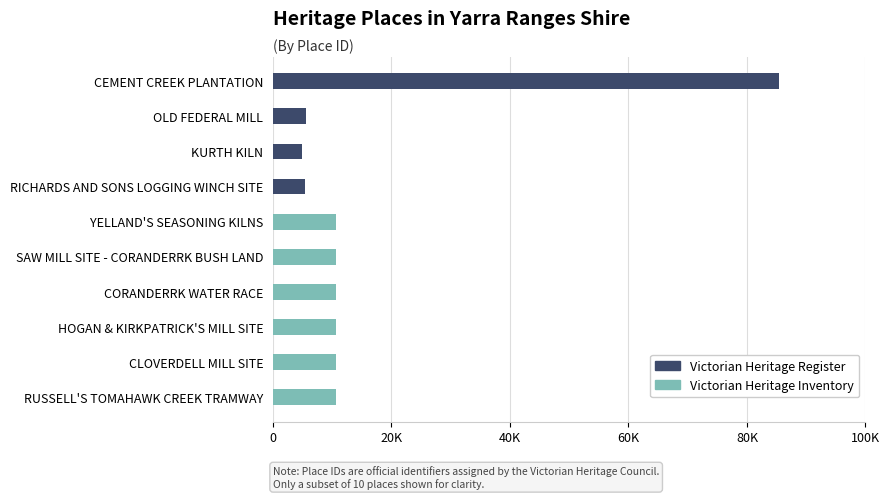

How many data points in Victorian Heritage Inventory are less than 10607?

5